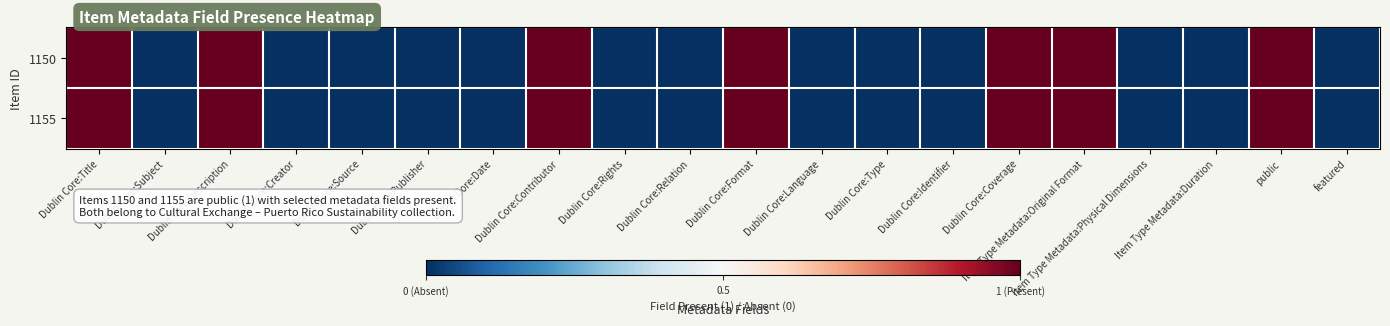

How many series are shown in this chart?

2